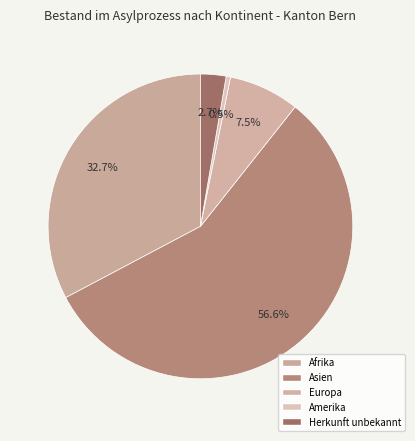

The Herkunft unbekannt slice represents 1% of the pie. True or false?

False